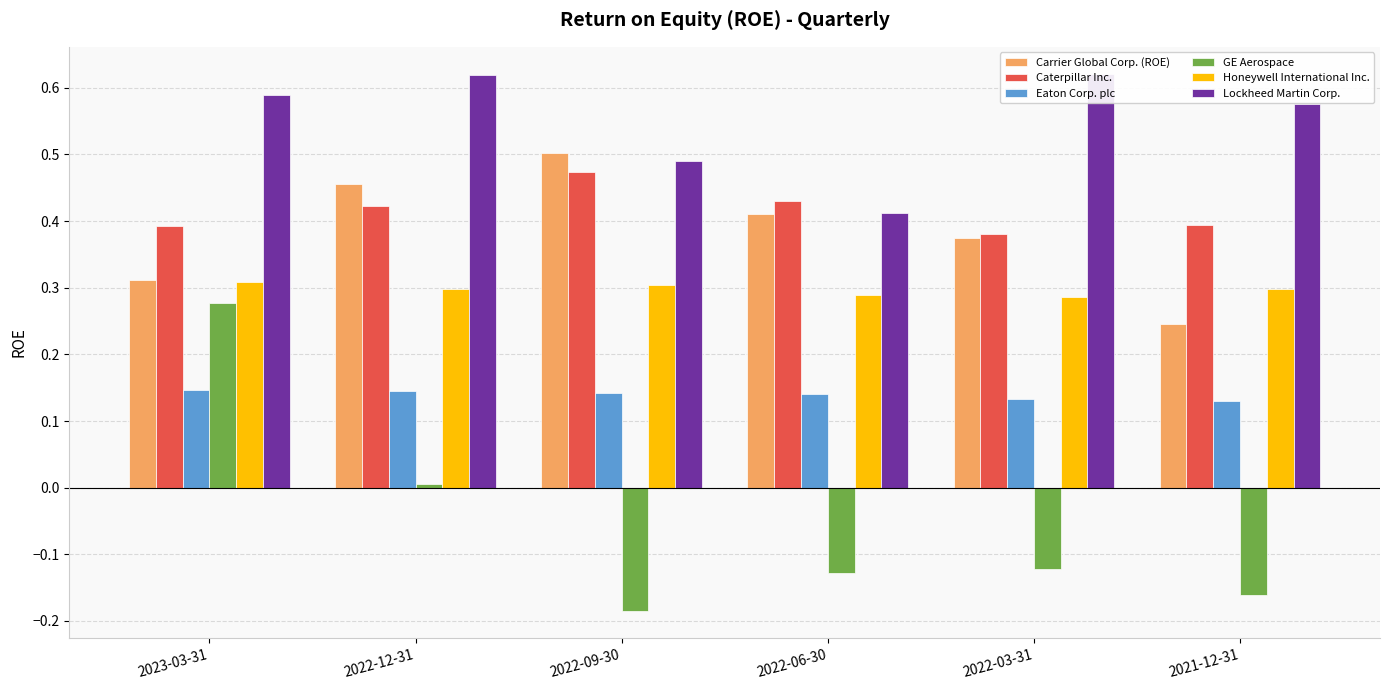

What is the label of the 6th bar from the left?

2021-12-31